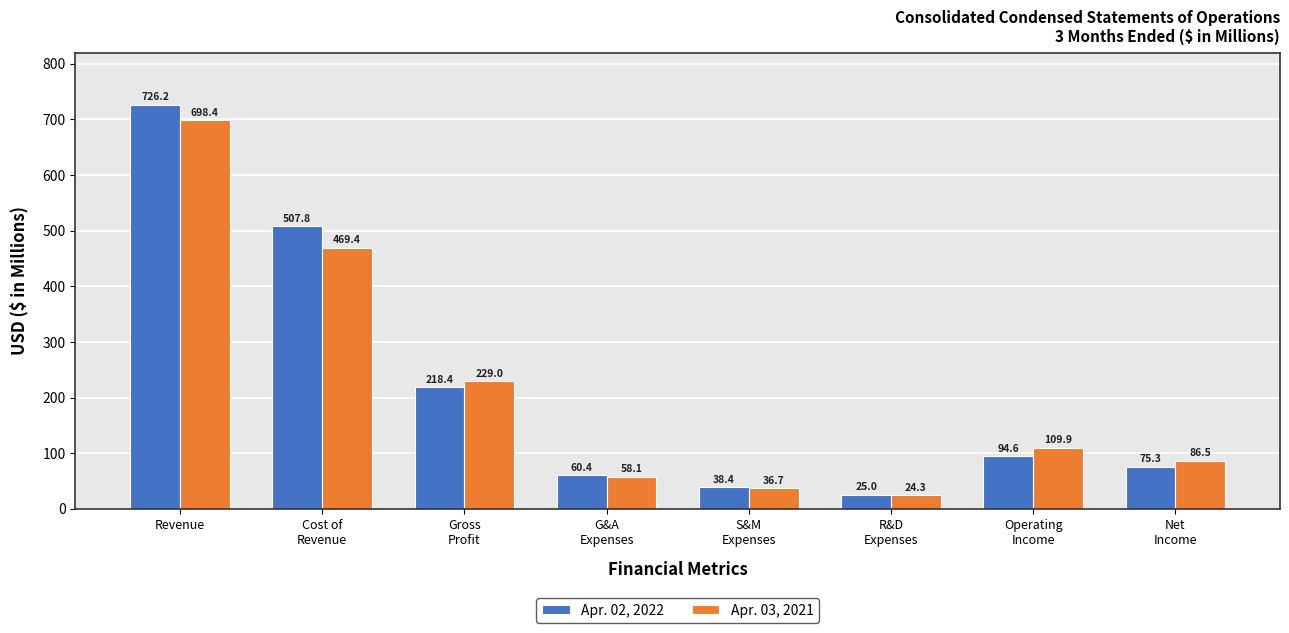

What is the sum of all Apr. 03, 2021 values?

1712.3